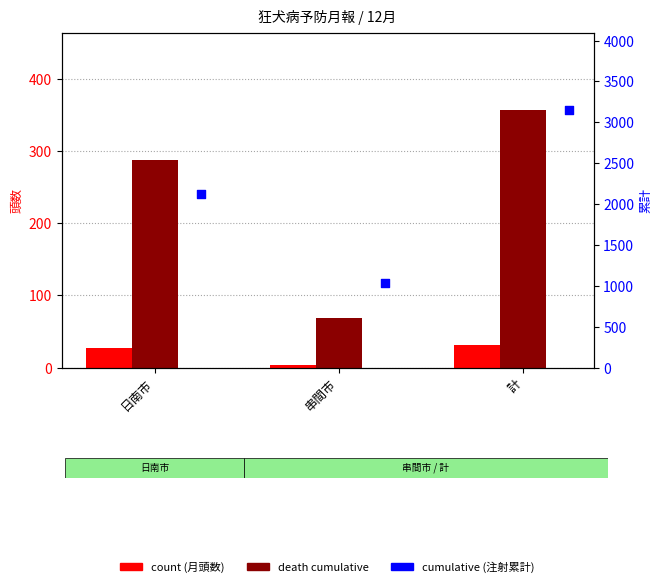

Which series contains the lowest Y value?

count (月頭数)